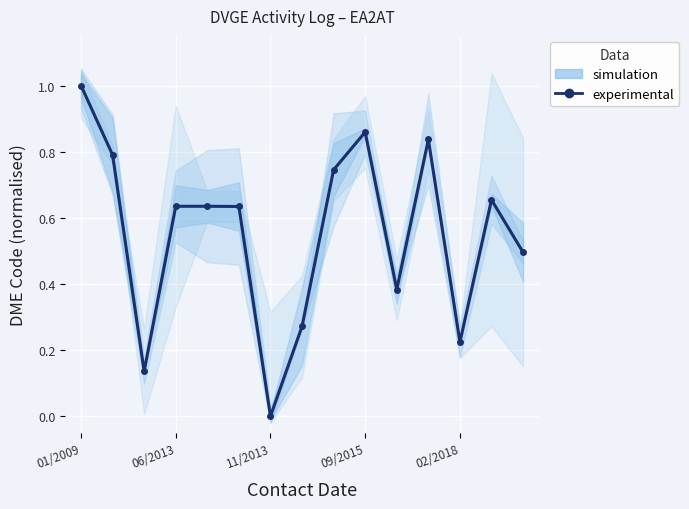

True or false: the data shows 0.4 at 10.

True